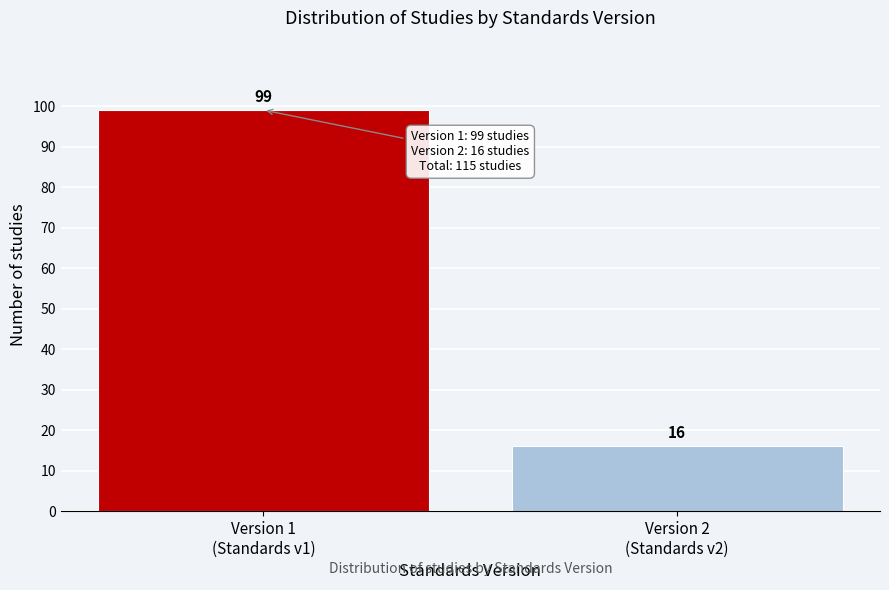

Reading right to left, list all the values displayed in this chart.

16	99